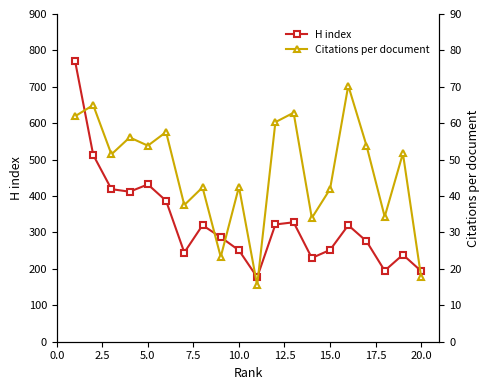

True or false: H index and Citations per document intersect in this chart.

False